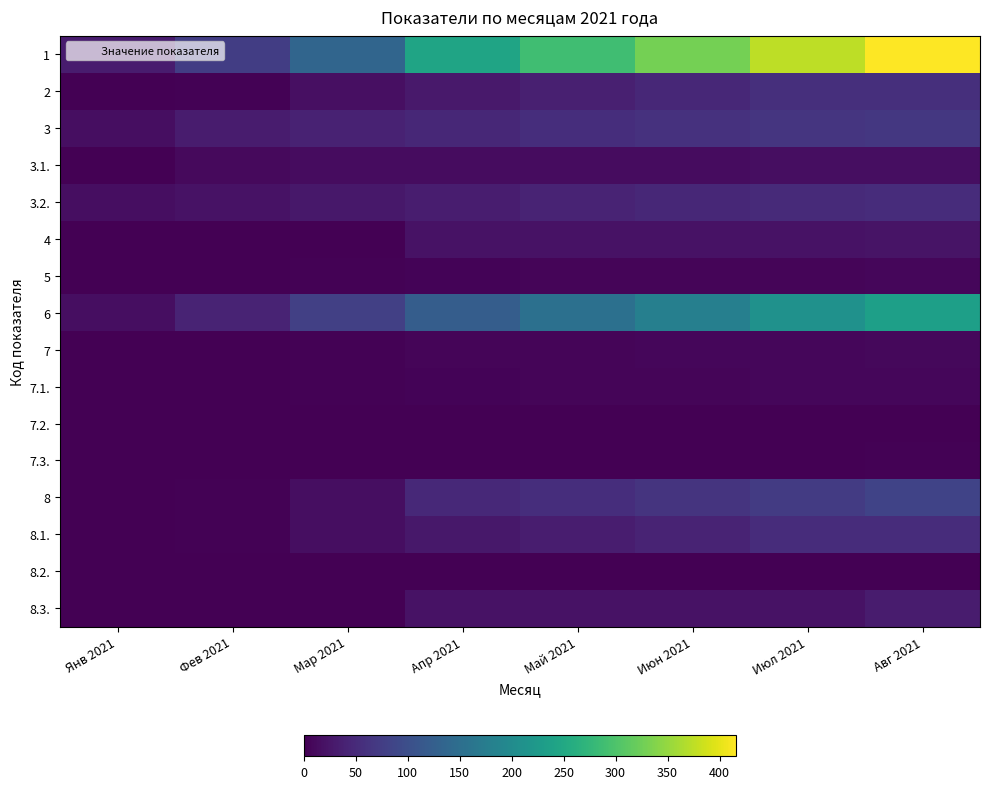

How many series are shown in this chart?

16